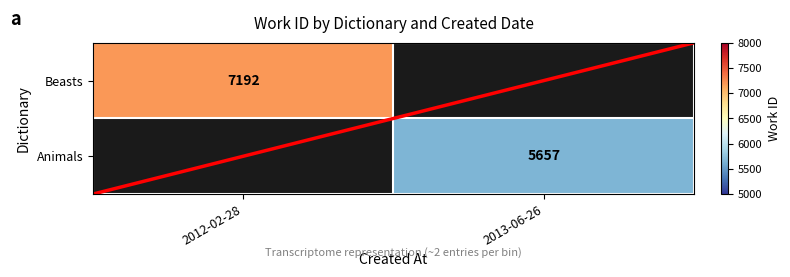

Count the Beasts values in the range 0 to 7192.

2